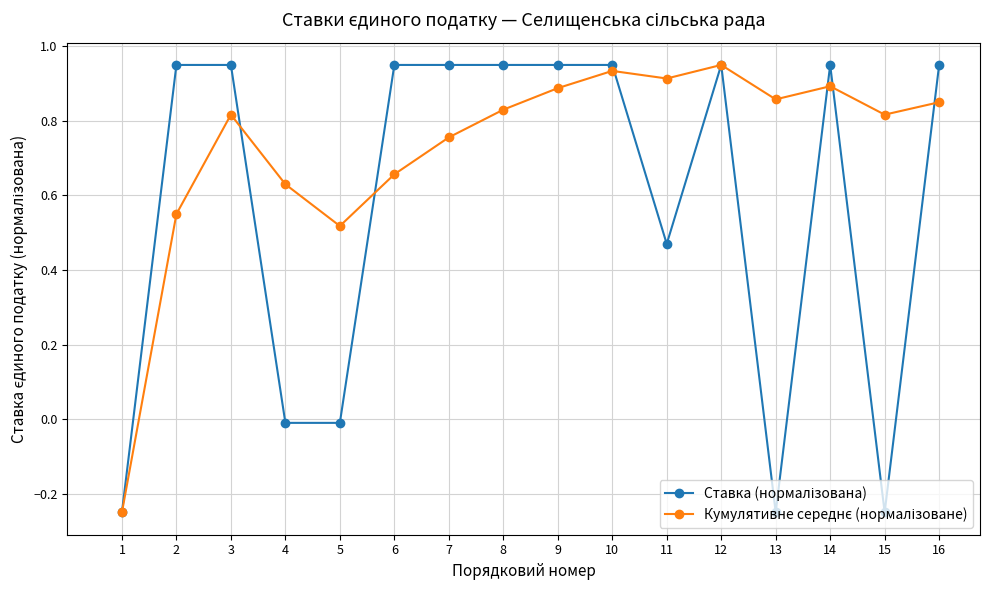

What is the total value across all series at 16?

1.8